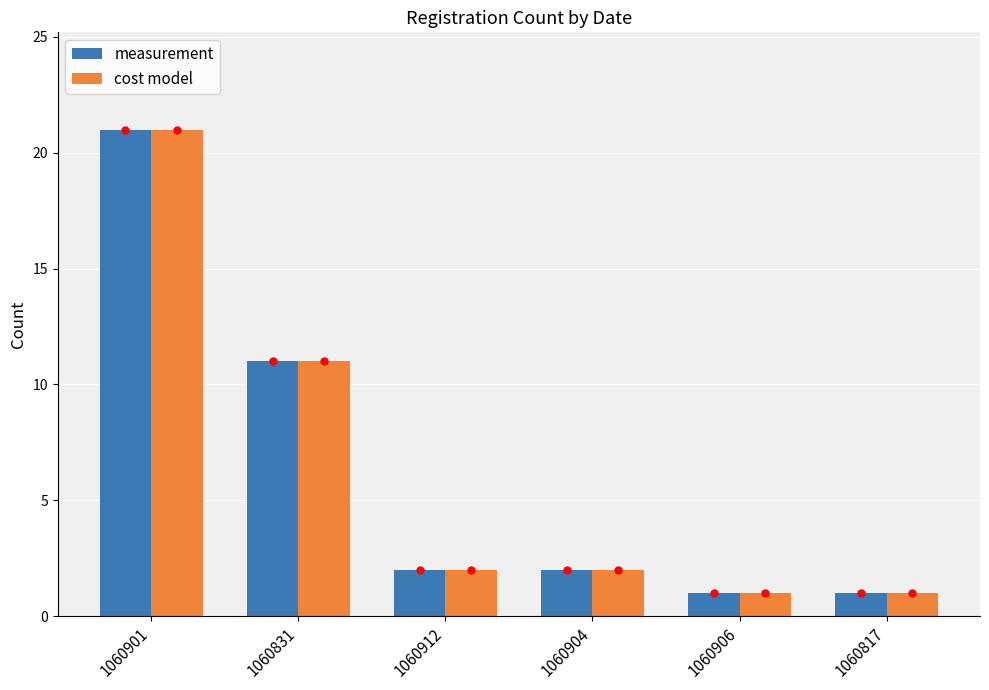

What is the label of the 6th bar from the right?

1060901